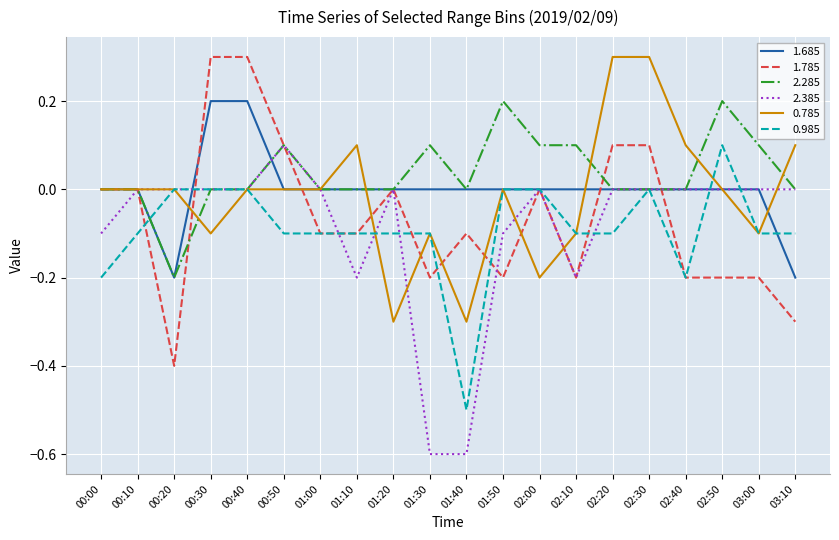

What is the total value across all series at 02:10?

-0.5